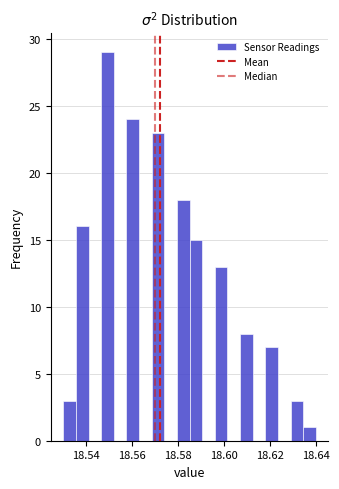

Read against the x-axis, roughly where is the centre of the tallest bar?

18.550